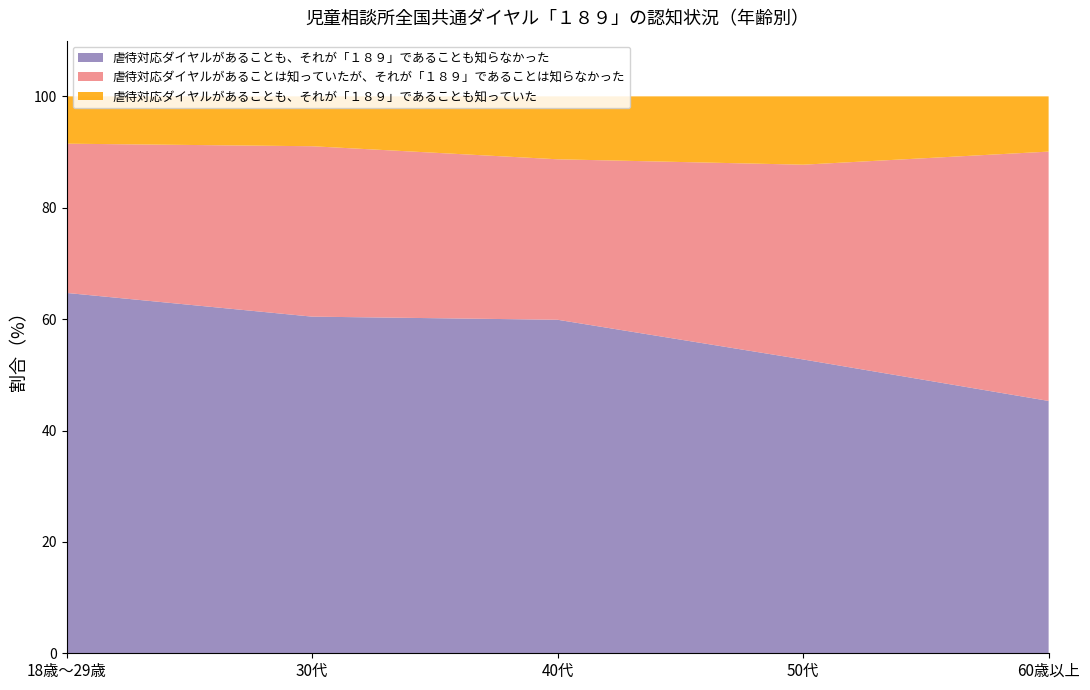

Reading right to left, transcribe all the data shown in this chart.

虐待対応ダイヤルがあることも、それが「１８９」であることも知らなかった: 45.3	52.8	59.9	60.4	64.7
虐待対応ダイヤルがあることは知っていたが、それが「１８９」であることは知らなかった: 44.8	35.0	28.8	30.6	26.8
虐待対応ダイヤルがあることも、それが「１８９」であることも知っていた: 9.9	12.3	11.3	9.0	8.5